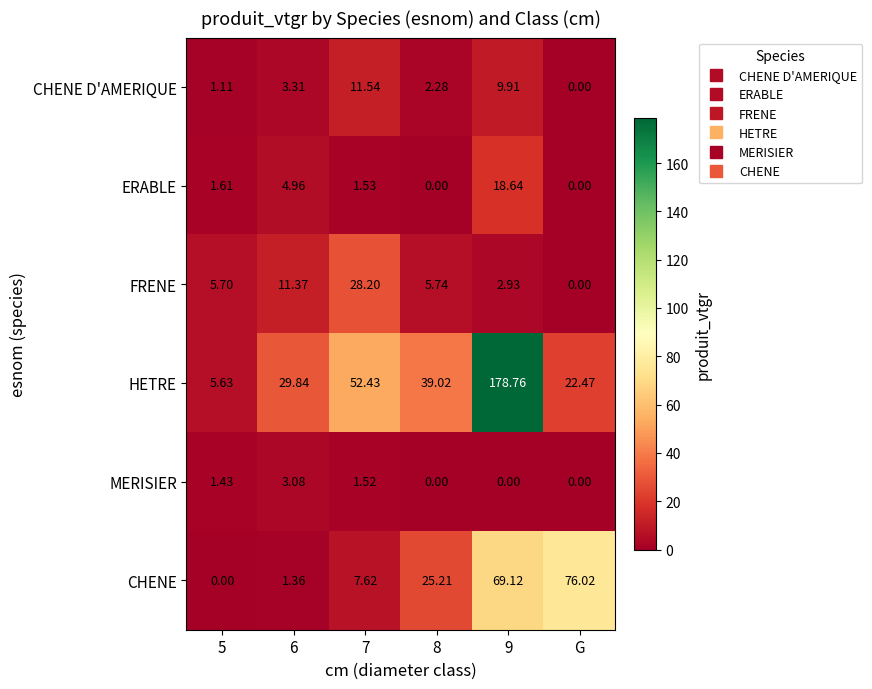

Between 7 and G, which series saw the biggest shift?

CHENE